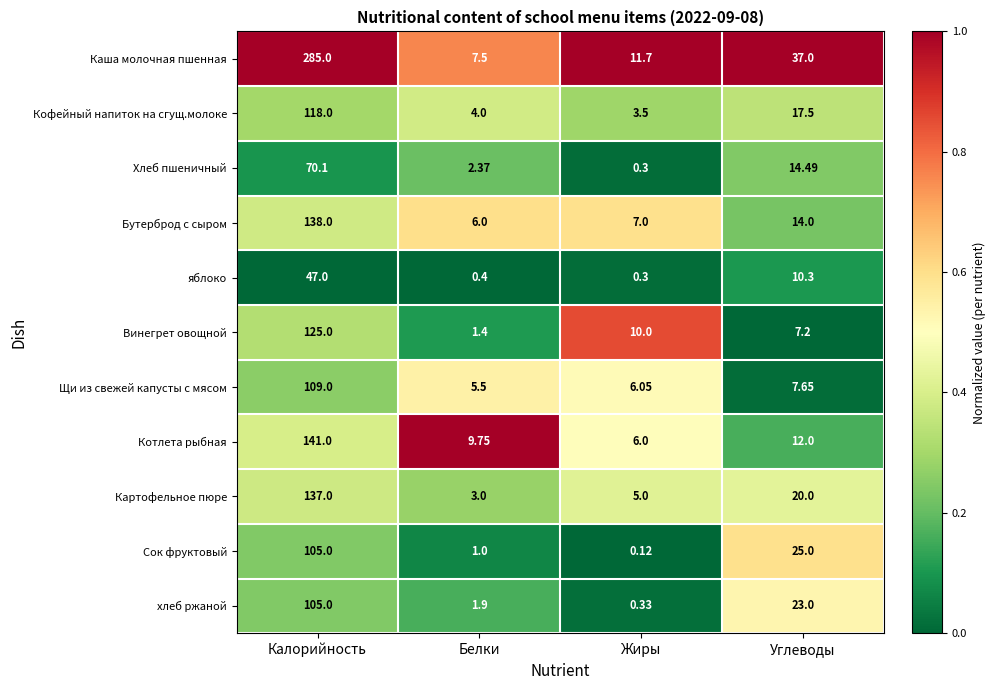

Which series changed the most between Калорийность and Углеводы?

Каша молочная пшенная